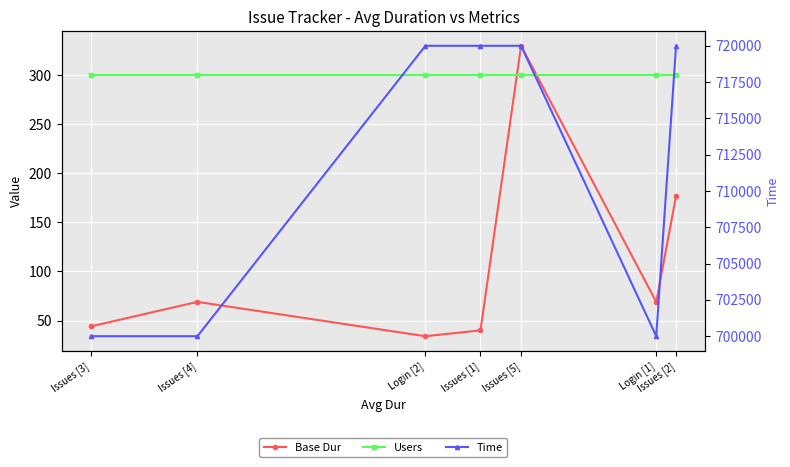

True or false: Time and Users intersect in this chart.

False